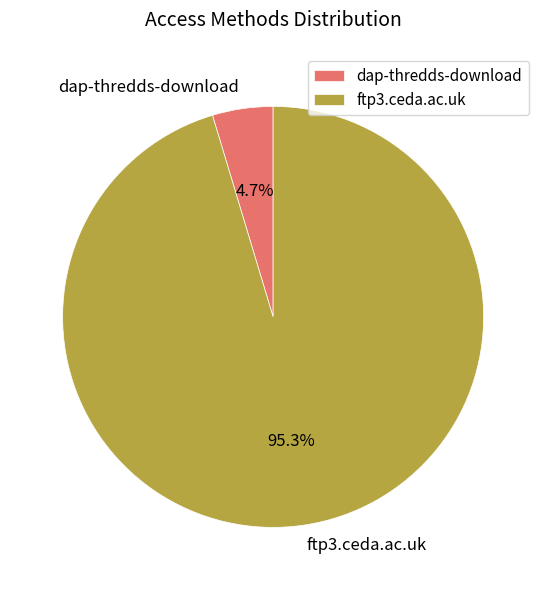

Between ftp3.ceda.ac.uk and dap-thredds-download, which is larger?

ftp3.ceda.ac.uk